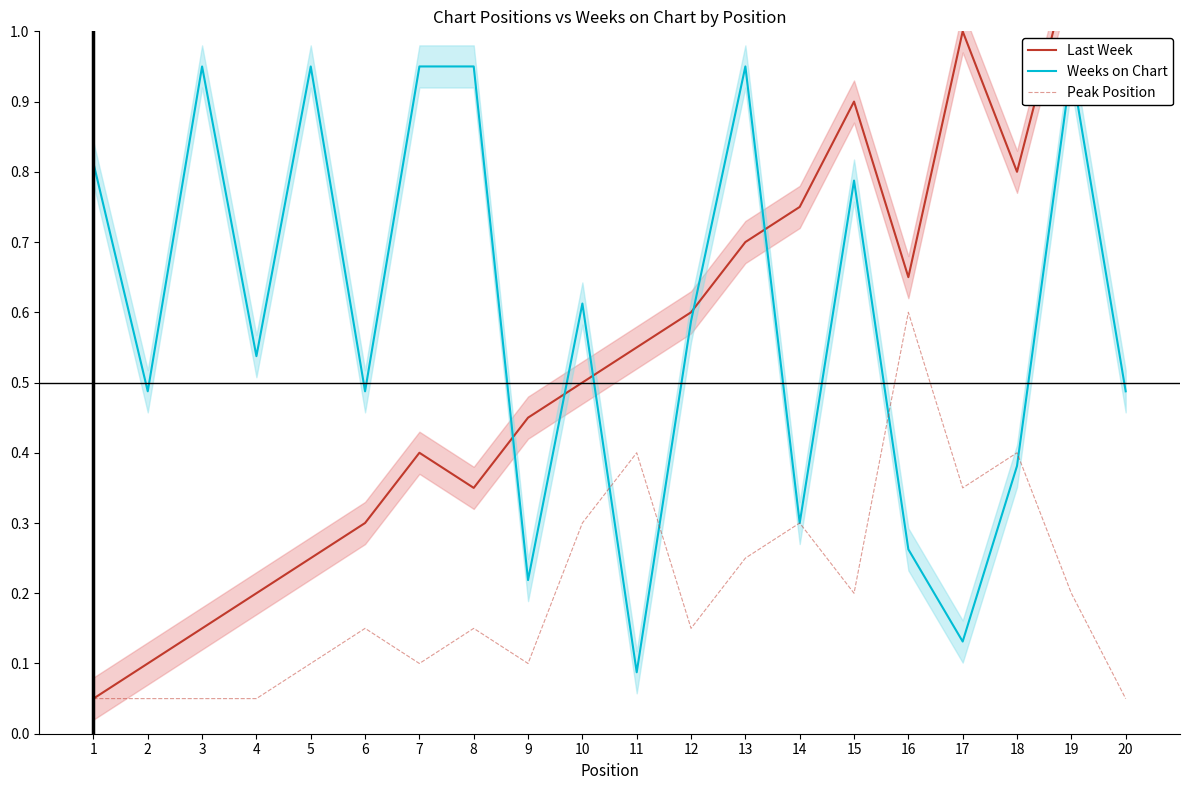

Rank the series by their maximum value, from highest to lowest.

Last Week, Weeks on Chart, Peak Position